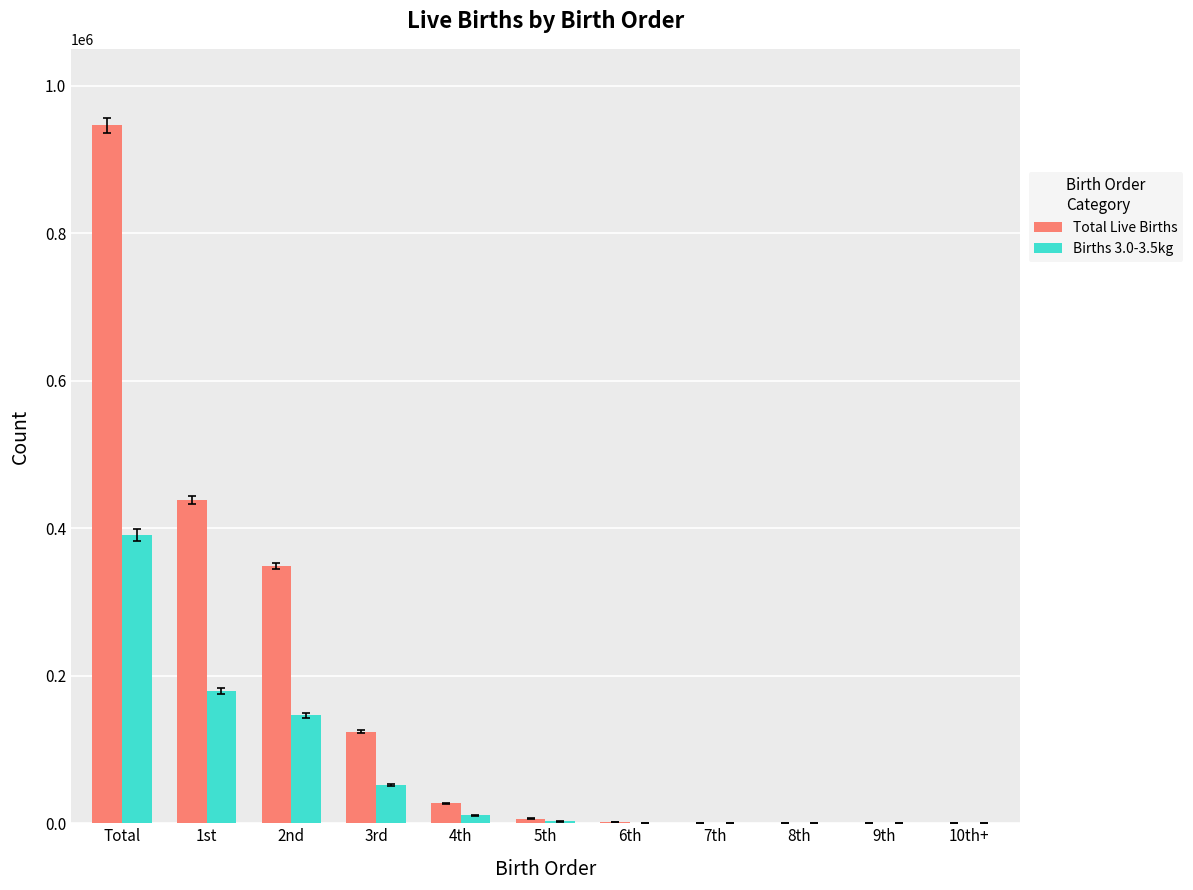

Which series has the largest total across all categories?

Total Live Births